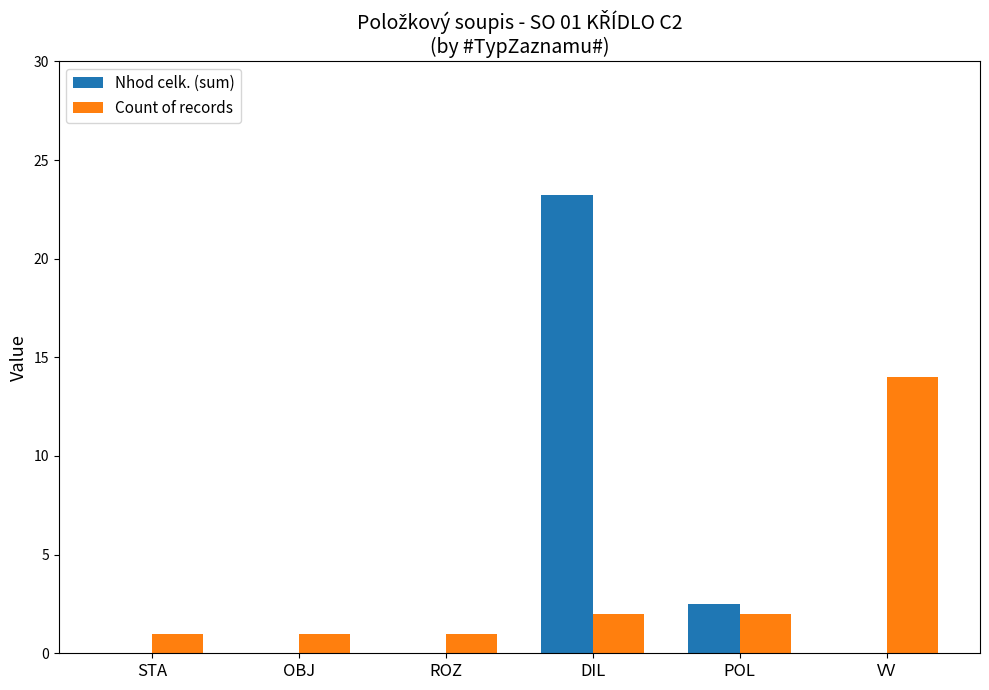

Are the bars grouped side by side (vs. stacked)?

Yes